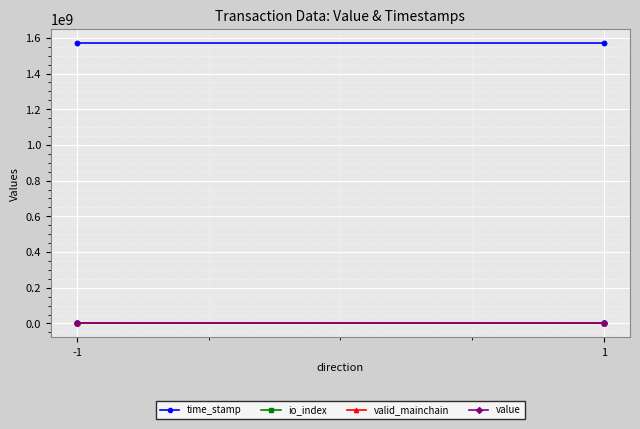

Which series has the largest total across all categories?

time_stamp